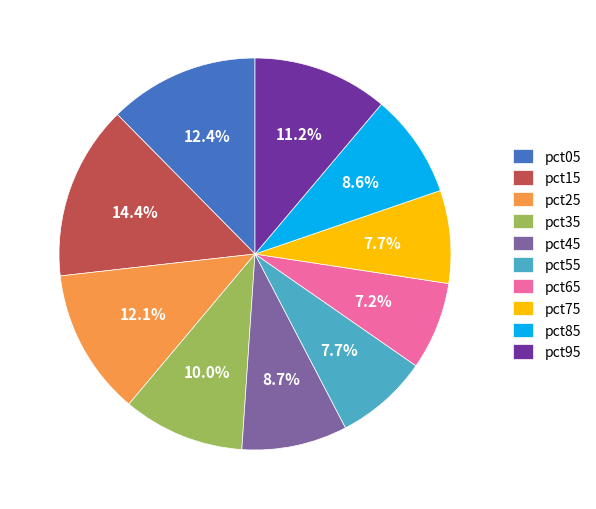

Which category has the biggest portion of the pie?

pct15